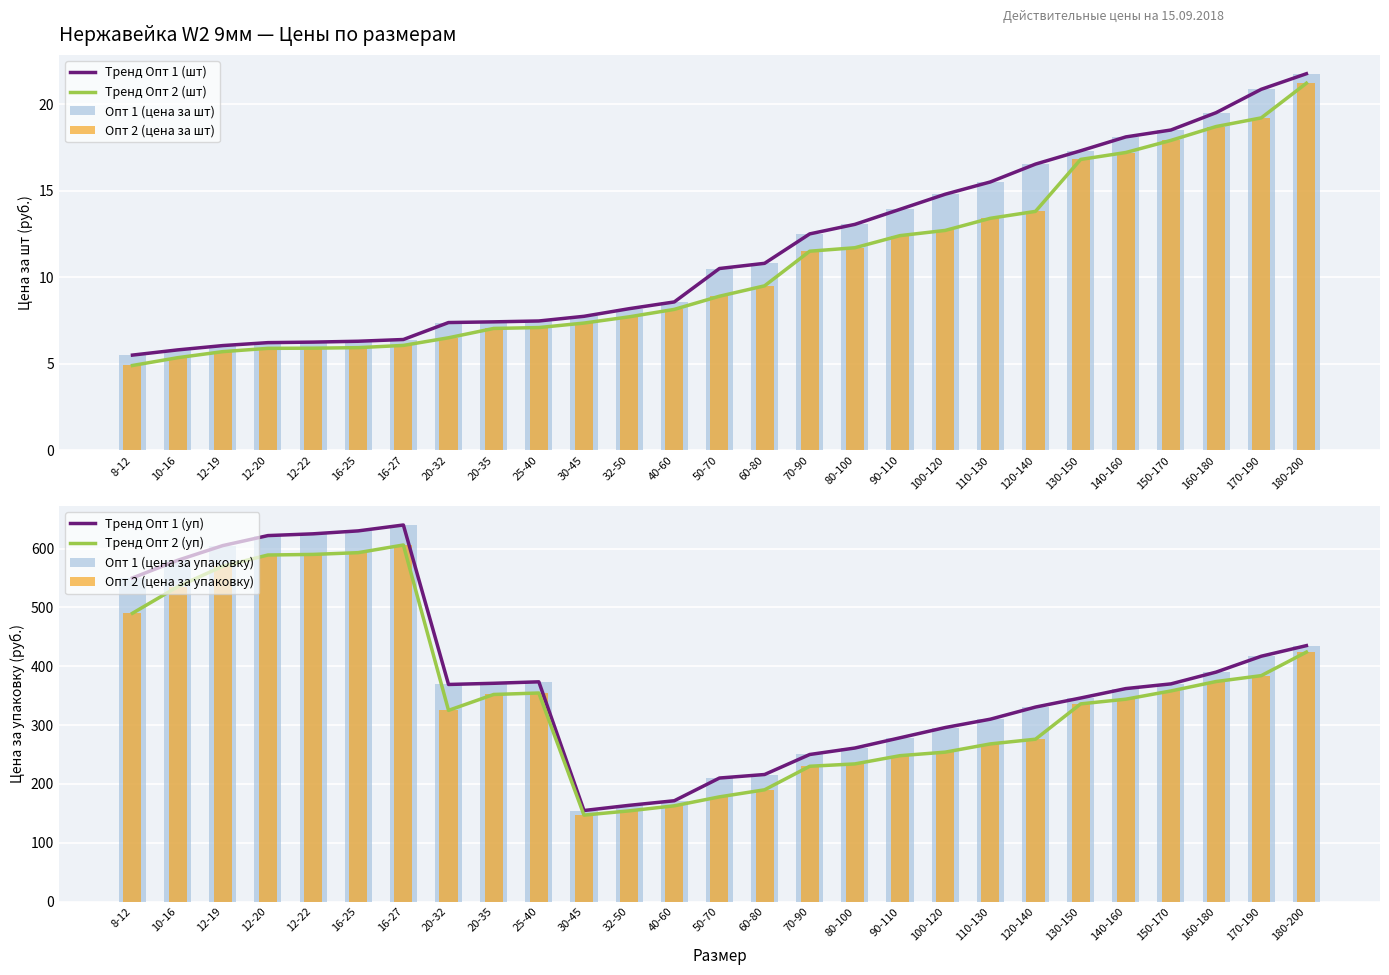

Reading left to right, transcribe all the data shown in this chart.

Опт 1 (цена за шт): 8-12=5.5	10-16=5.8	12-19=6.0	12-20=6.2	12-22=6.2	16-25=6.3	16-27=6.4	20-32=7.4	20-35=7.4	25-40=7.5	30-45=7.7	32-50=8.2	40-60=8.6	50-70=10.5	60-80=10.8	70-90=12.5	80-100=13.1	90-110=13.9	100-120=14.8	110-130=15.5	120-140=16.5	130-150=17.3	140-160=18.1	150-170=18.5	160-180=19.5	170-190=20.9	180-200=21.8
Опт 2 (цена за шт): 8-12=4.9	10-16=5.3	12-19=5.7	12-20=5.9	12-22=5.9	16-25=5.9	16-27=6.1	20-32=6.5	20-35=7.0	25-40=7.1	30-45=7.3	32-50=7.7	40-60=8.1	50-70=8.9	60-80=9.5	70-90=11.5	80-100=11.7	90-110=12.4	100-120=12.7	110-130=13.4	120-140=13.8	130-150=16.8	140-160=17.2	150-170=17.9	160-180=18.7	170-190=19.2	180-200=21.2
Опт 1 (цена за упаковку): 8-12=550.0	10-16=580.0	12-19=605.0	12-20=622.0	12-22=625.0	16-25=630.0	16-27=640.0	20-32=369.0	20-35=371.0	25-40=373.5	30-45=154.8	32-50=163.6	40-60=171.4	50-70=210.0	60-80=216.0	70-90=250.0	80-100=261.0	90-110=278.4	100-120=295.8	110-130=310.0	120-140=330.6	130-150=346.0	140-160=362.0	150-170=370.0	160-180=390.0	170-190=417.0	180-200=435.0
Опт 2 (цена за упаковку): 8-12=490.0	10-16=535.0	12-19=570.0	12-20=589.0	12-22=590.0	16-25=593.0	16-27=606.0	20-32=325.0	20-35=352.0	25-40=354.5	30-45=147.0	32-50=154.2	40-60=162.8	50-70=178.0	60-80=190.0	70-90=230.0	80-100=234.0	90-110=248.0	100-120=254.0	110-130=268.0	120-140=276.0	130-150=336.0	140-160=344.0	150-170=358.0	160-180=374.0	170-190=384.0	180-200=424.0